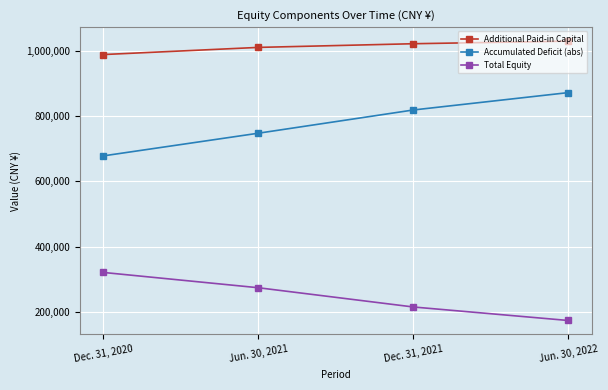

The value of Additional Paid-in Capital at Jun. 30, 2021 is 560513. True or false?

False